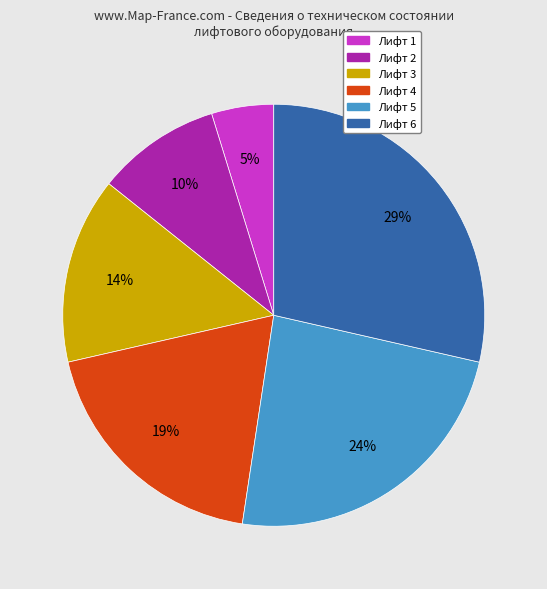

Which slice is the smallest?

Лифт 1